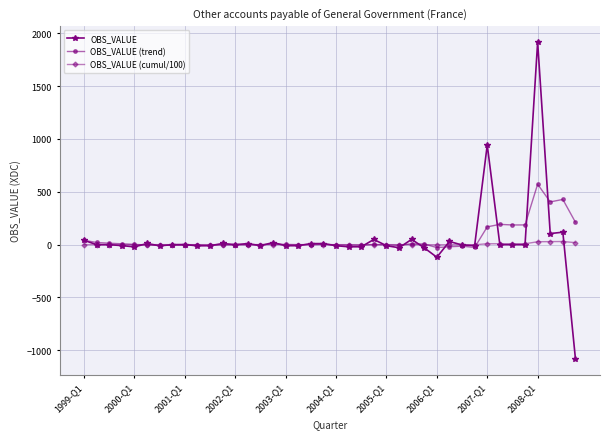

What is the minimum value shown in the chart?

-1079.0